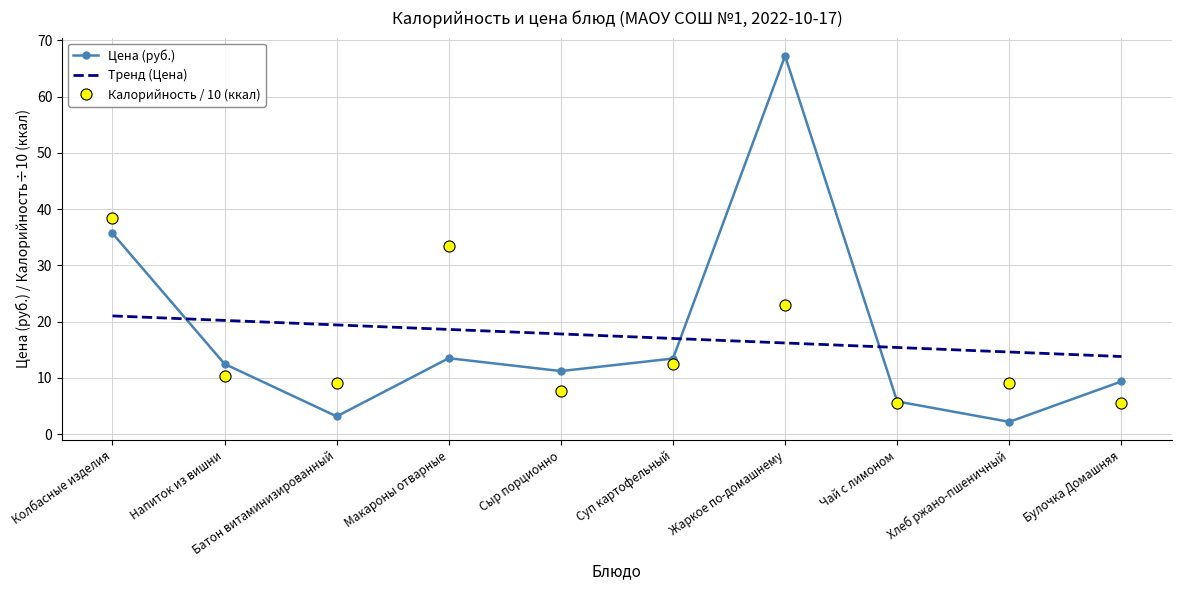

What is the lowest value of the Калорийность / 10 (ккал) series?

5.5